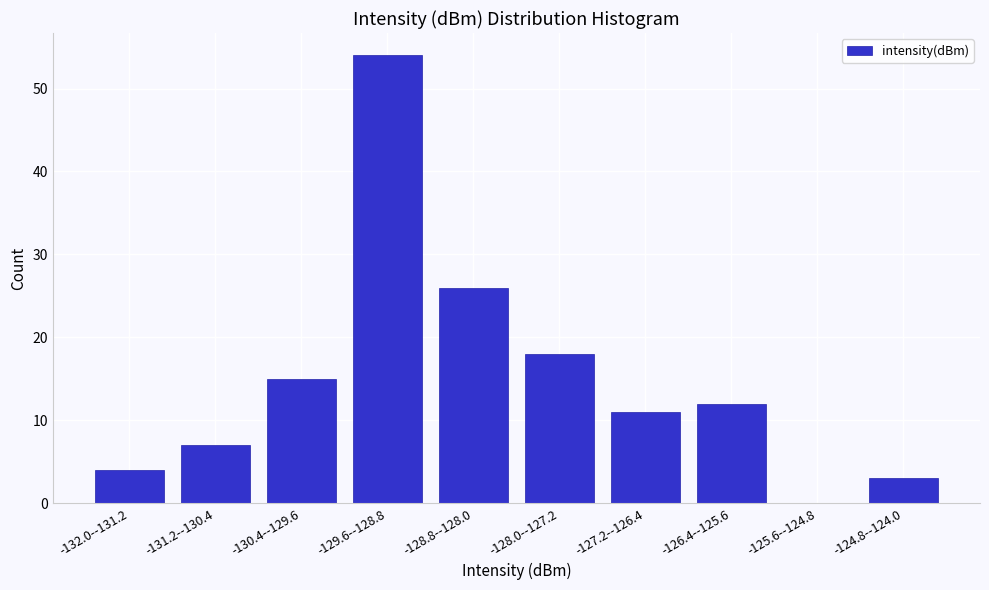

Reading left to right, transcribe all the data shown in this chart.

-132.0--131.2=4	-131.2--130.4=7	-130.4--129.6=15	-129.6--128.8=54	-128.8--128.0=26	-128.0--127.2=18	-127.2--126.4=11	-126.4--125.6=12	-125.6--124.8=0	-124.8--124.0=3